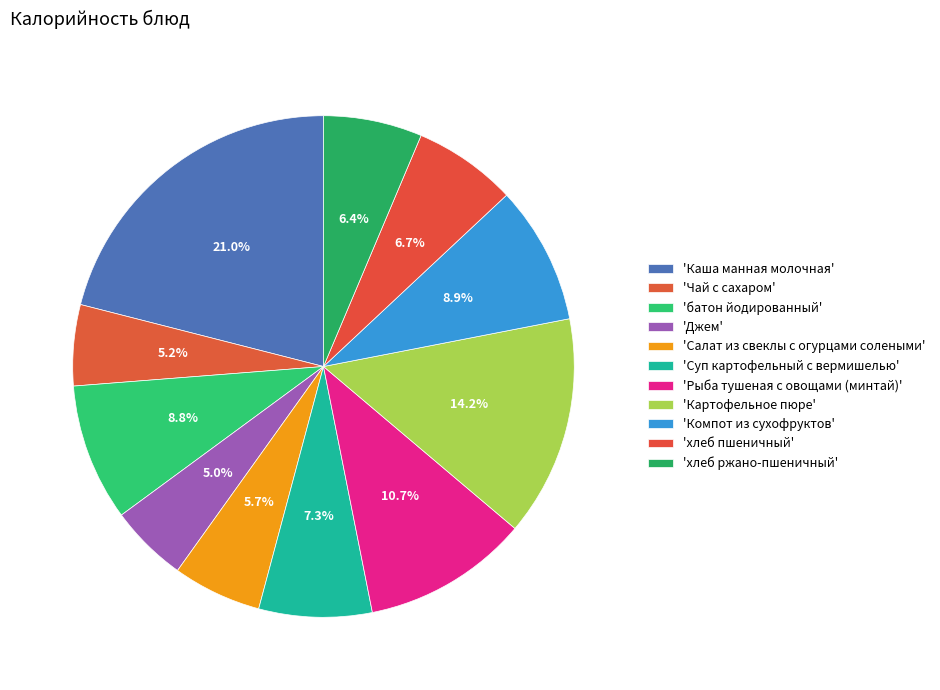

How many slices are in this pie chart?

11